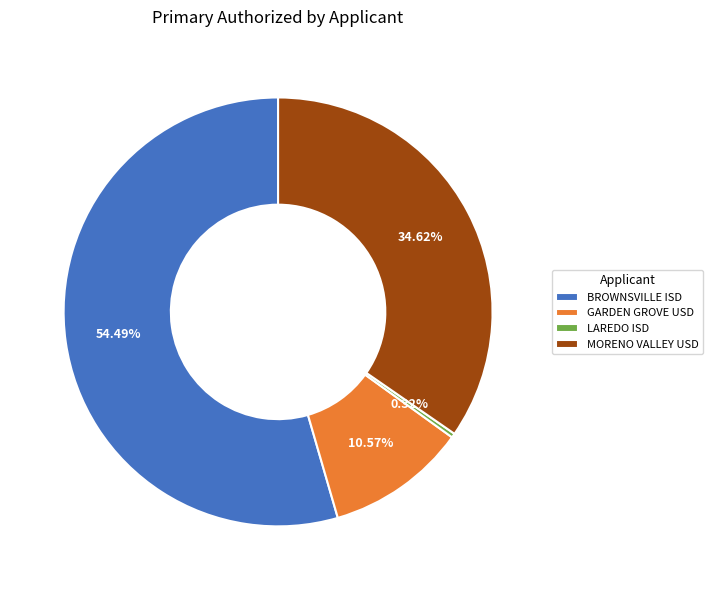

Do LAREDO ISD and MORENO VALLEY USD together represent more than half of the pie?

No